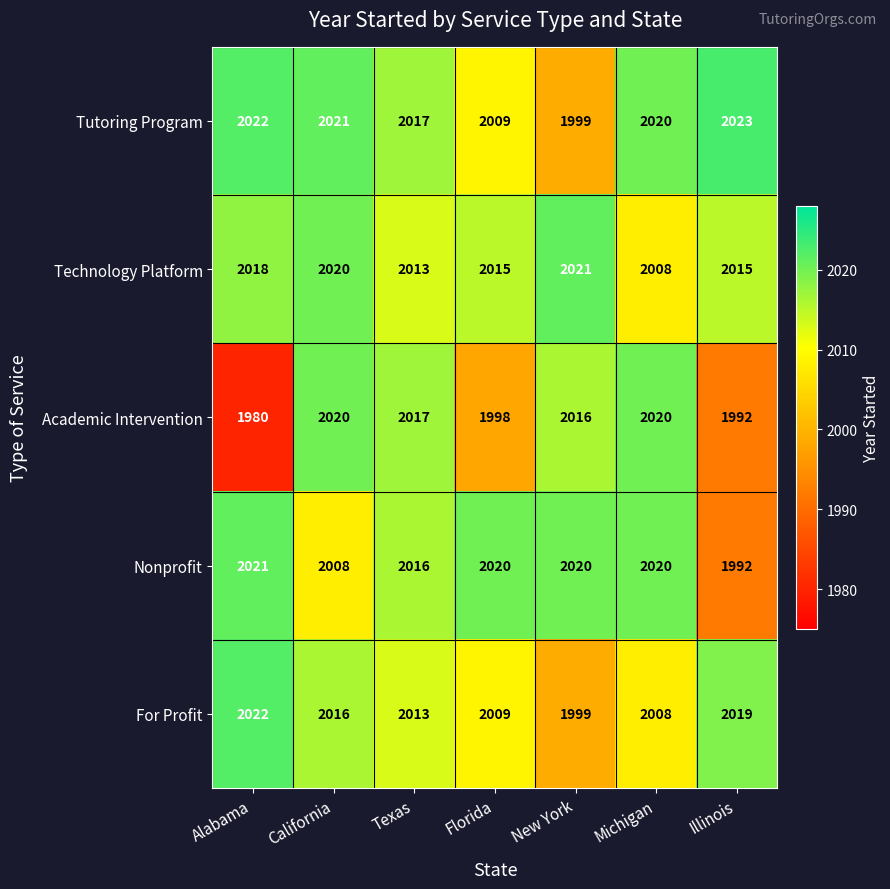

The For Profit series shows 3546 at Illinois. True or false?

False